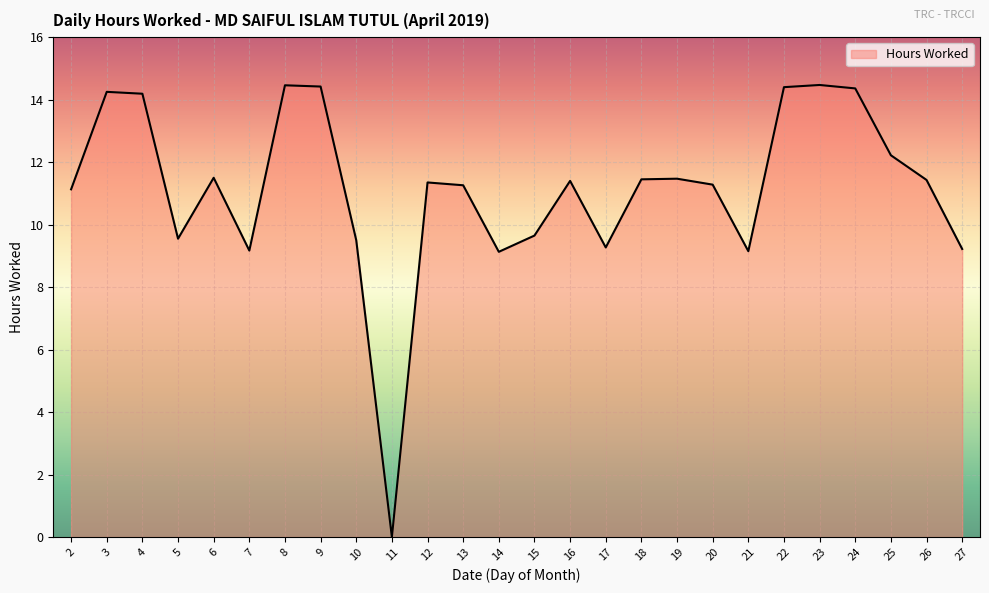

Which label corresponds to the smallest value in the chart?

11